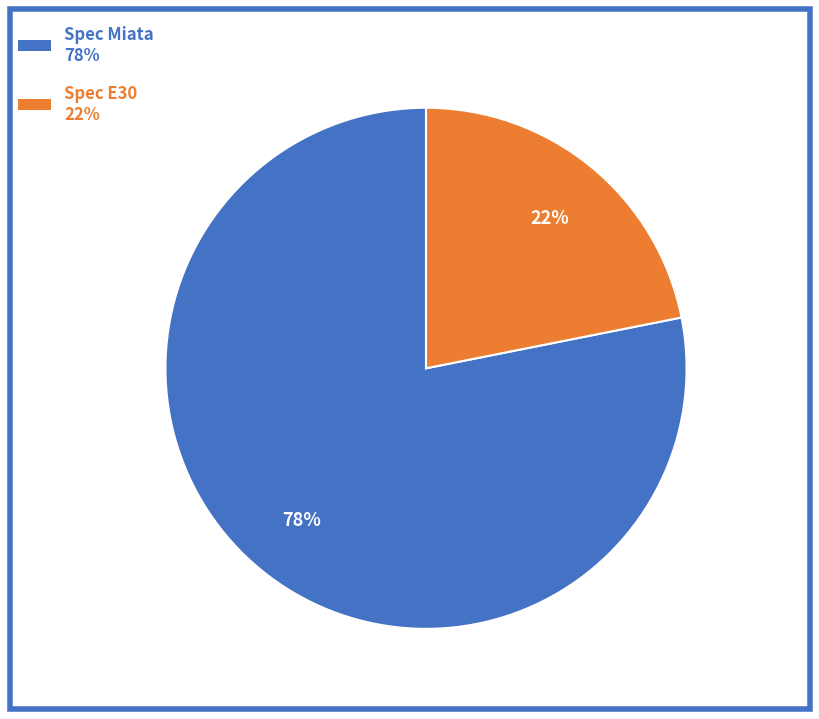

True or false: Spec E30 accounts for 9% of the total.

False